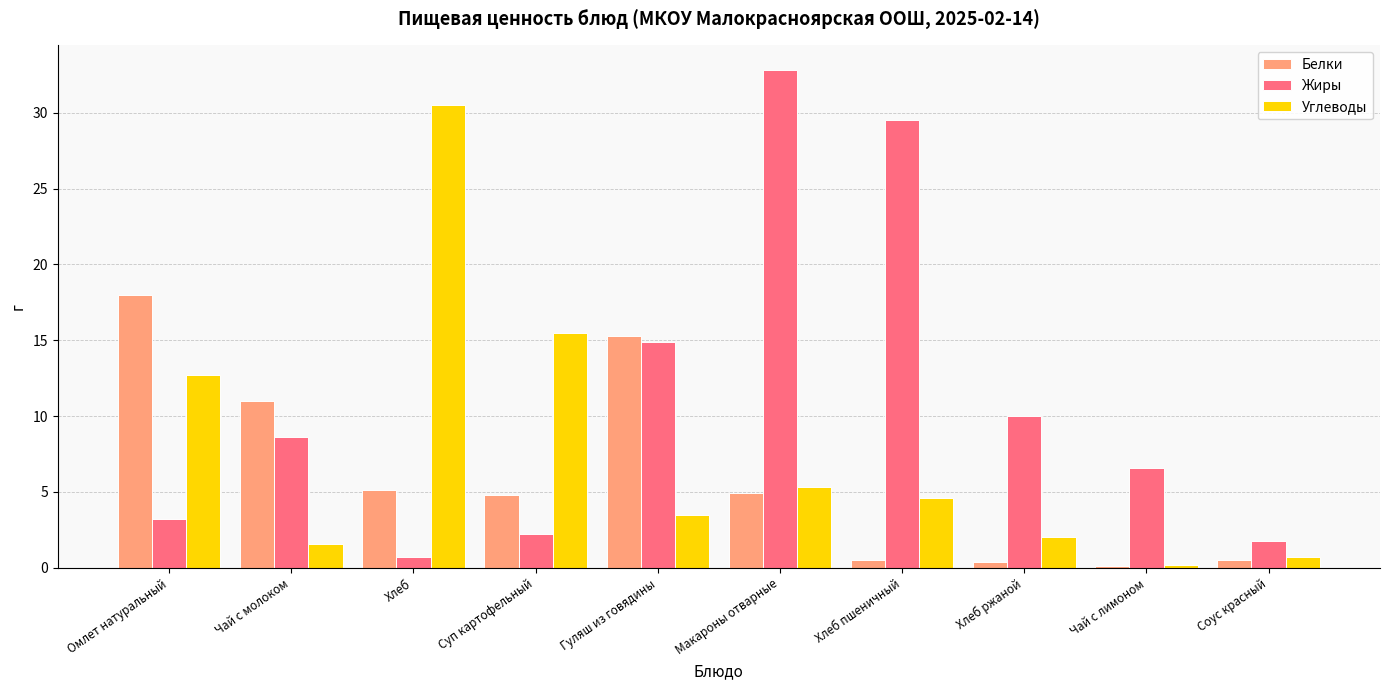

Between Гуляш из говядины and Макароны отварные, which series saw the biggest shift?

Жиры